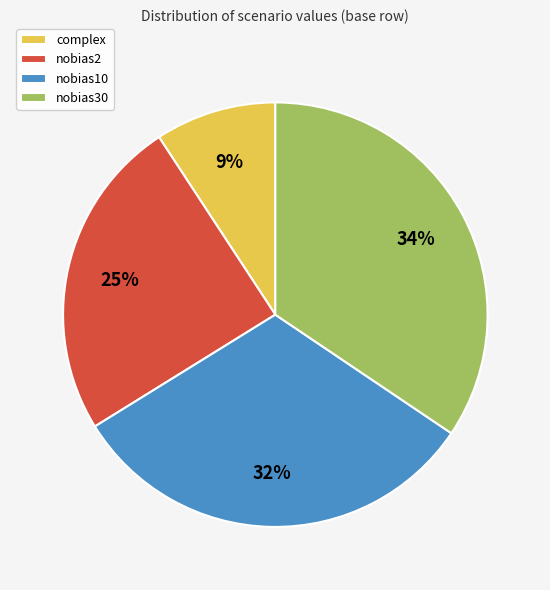

Between nobias10 and nobias30, which is larger?

nobias30